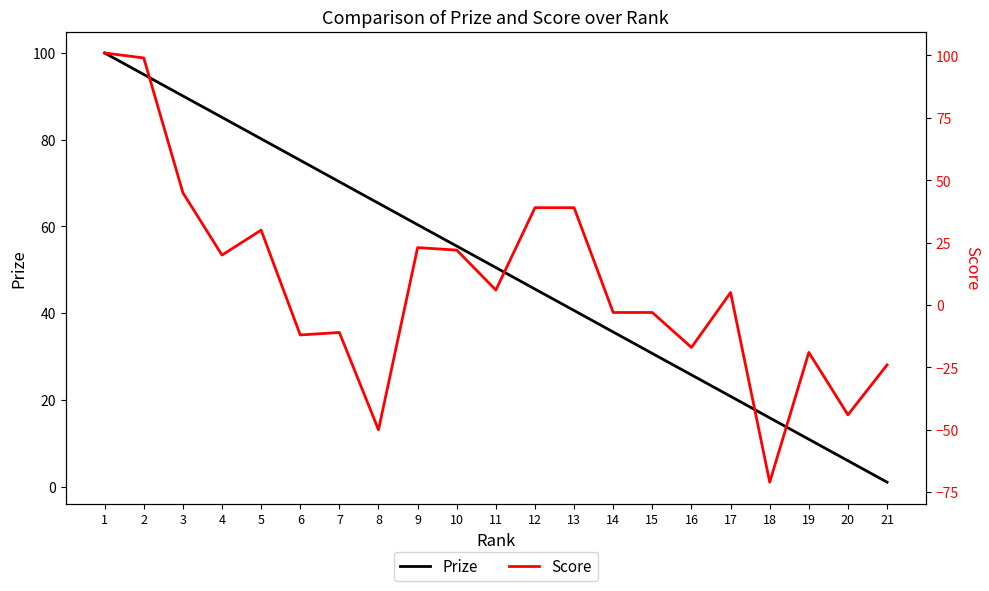

Is this an area chart (filled region under the line)?

No